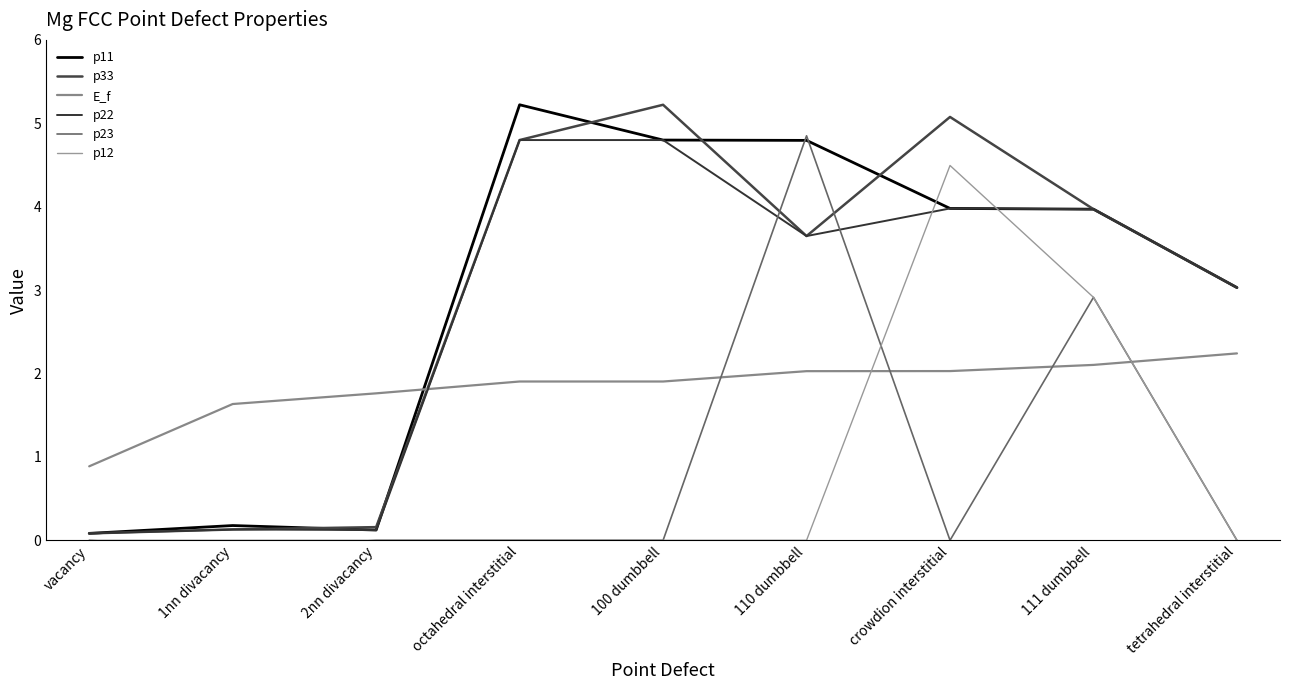

What are all the series names shown in the legend?

p11, p33, E_f, p22, p23, p12